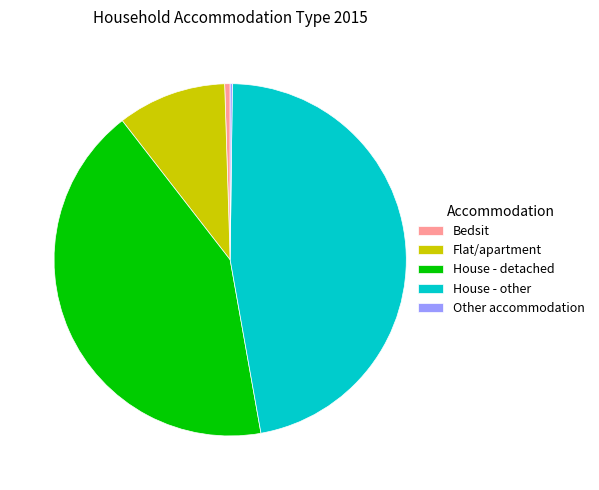

Does Flat/apartment account for over 50% of the chart?

No